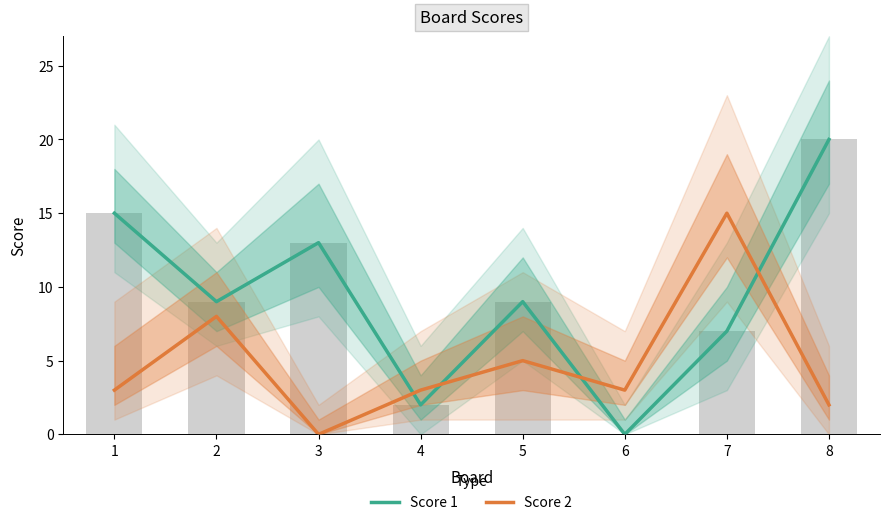

Is the value of Score 2 at 1 greater than the value of Score 1 at 8?

No